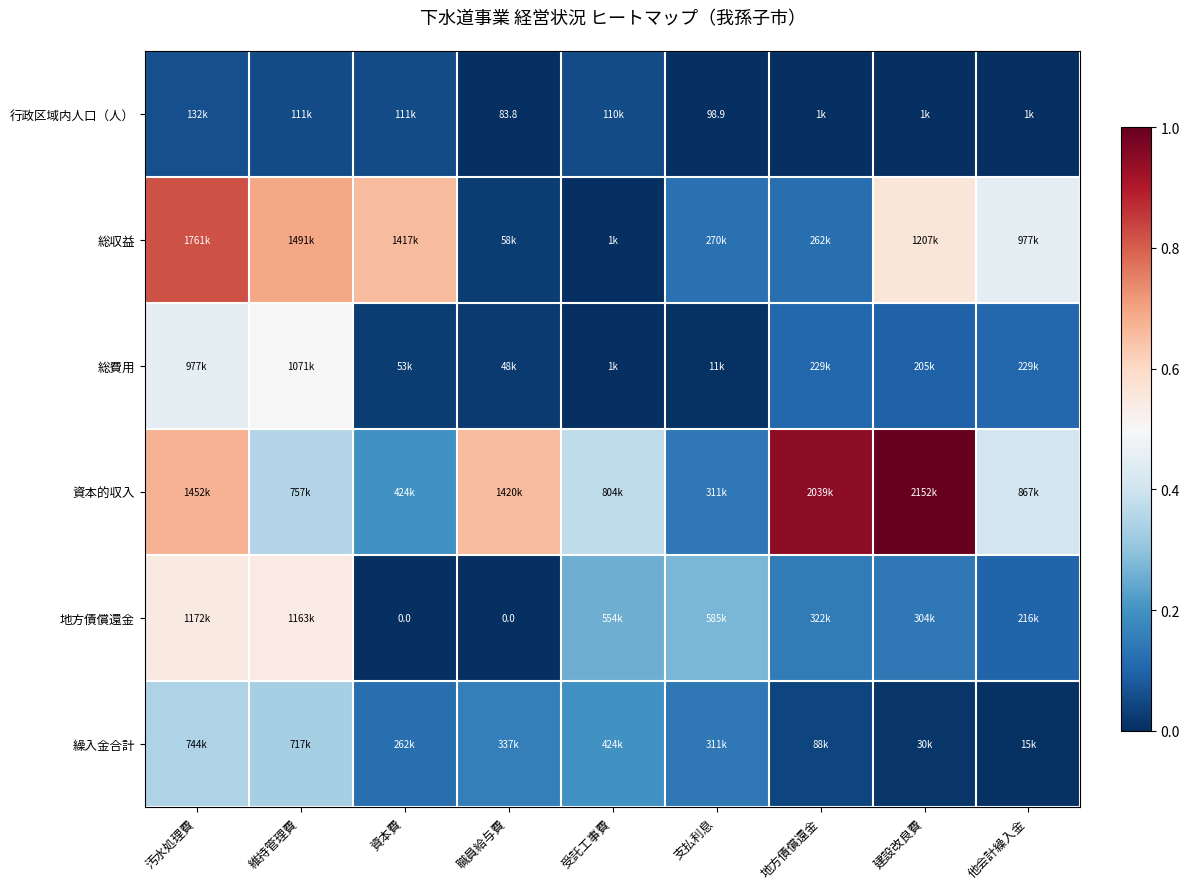

Which series has the largest total across all categories?

資本的収入